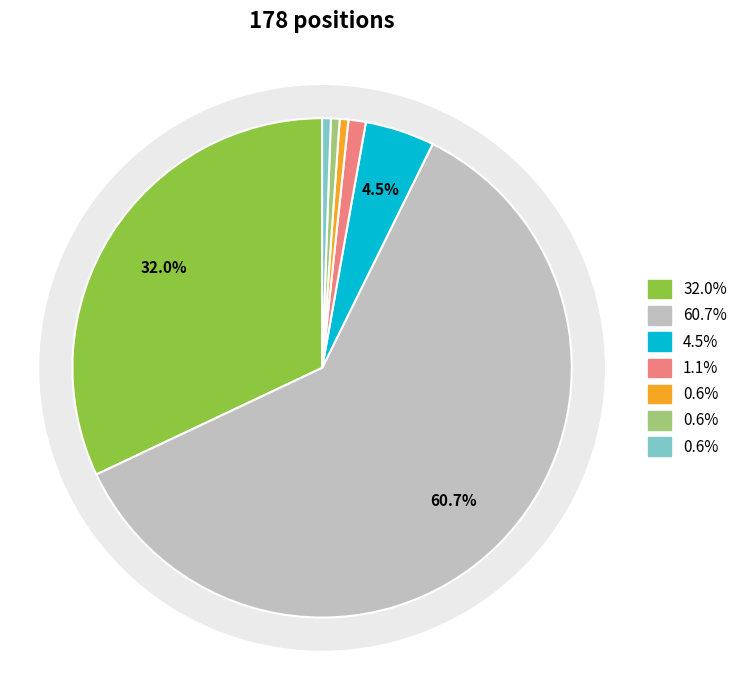

What percentage is the 检验师 slice, to the nearest percent?

1%